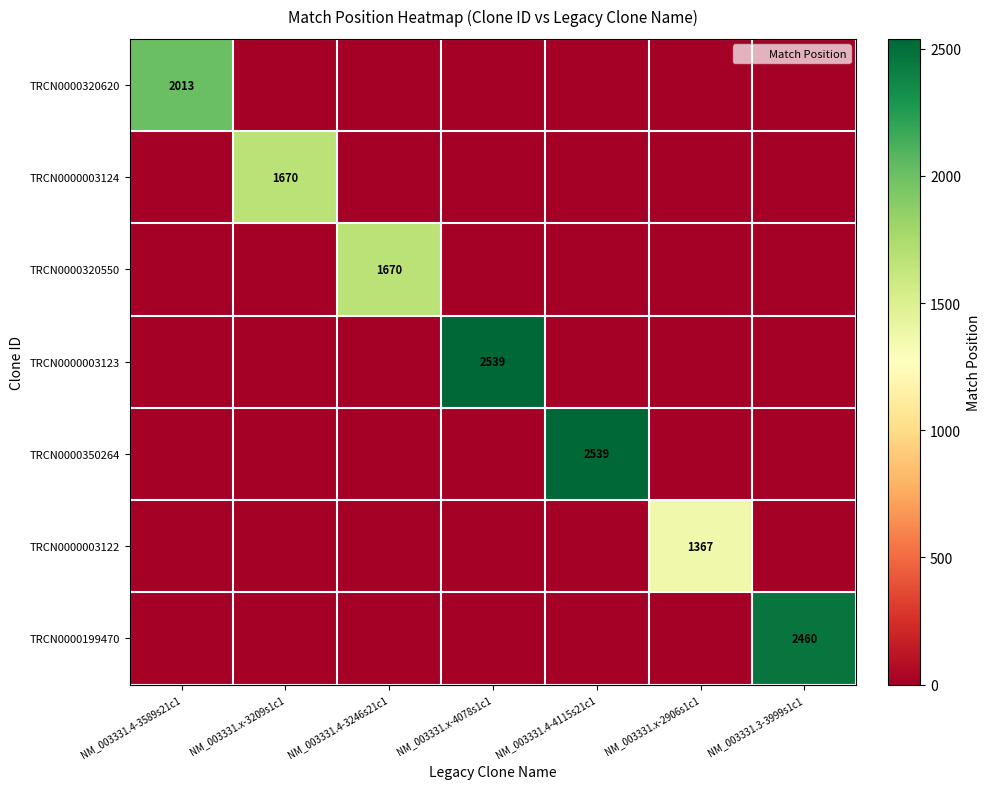

Which series has the largest total across all categories?

TRCN0000003123